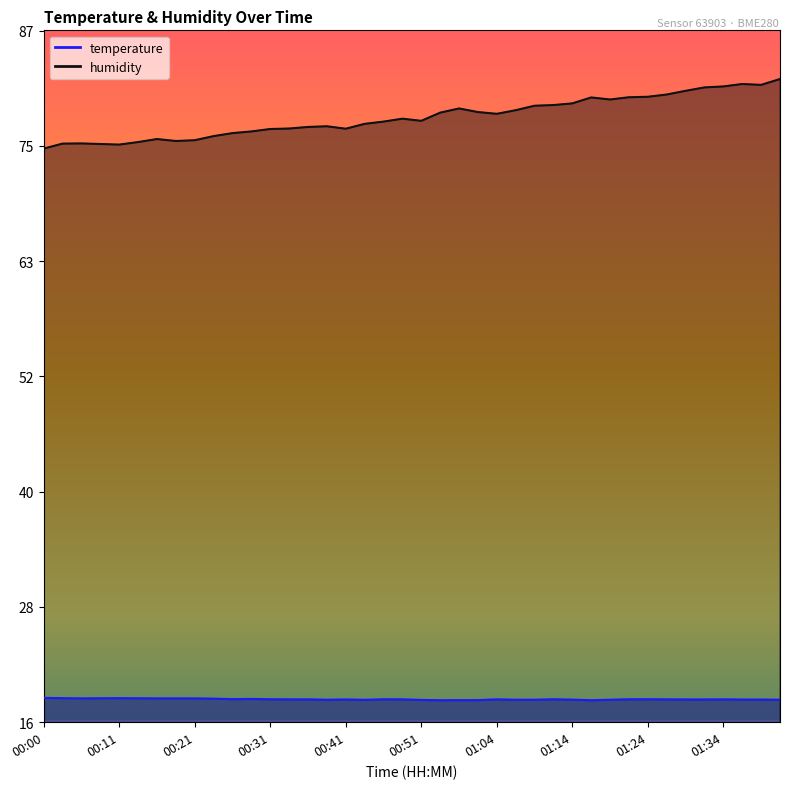

Which category has the highest value across all series?

01:42